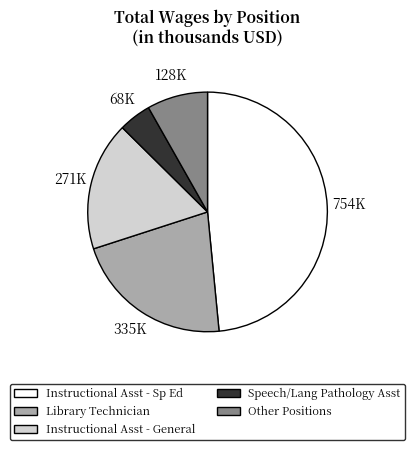

Approximately how many times larger is the value at Instructional Asst - Sp Ed compared to Speech/Lang Pathology Asst?

11.1